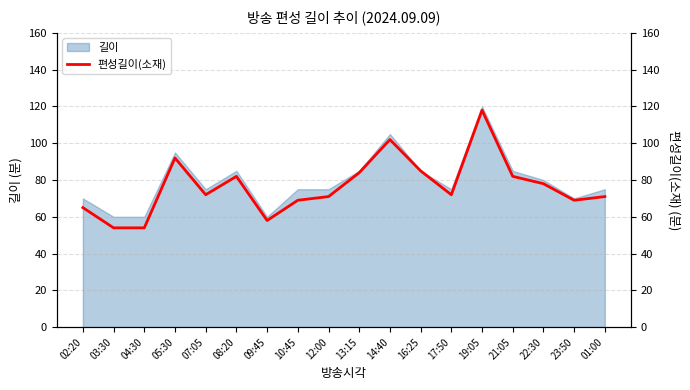

True or false: 길이 has a value of 26 at 23:50.

False